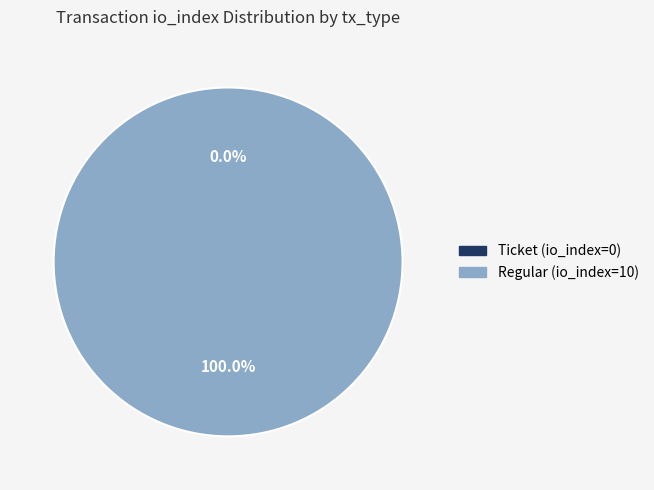

What percentage is the Regular (io_index=10) slice, to the nearest percent?

100%